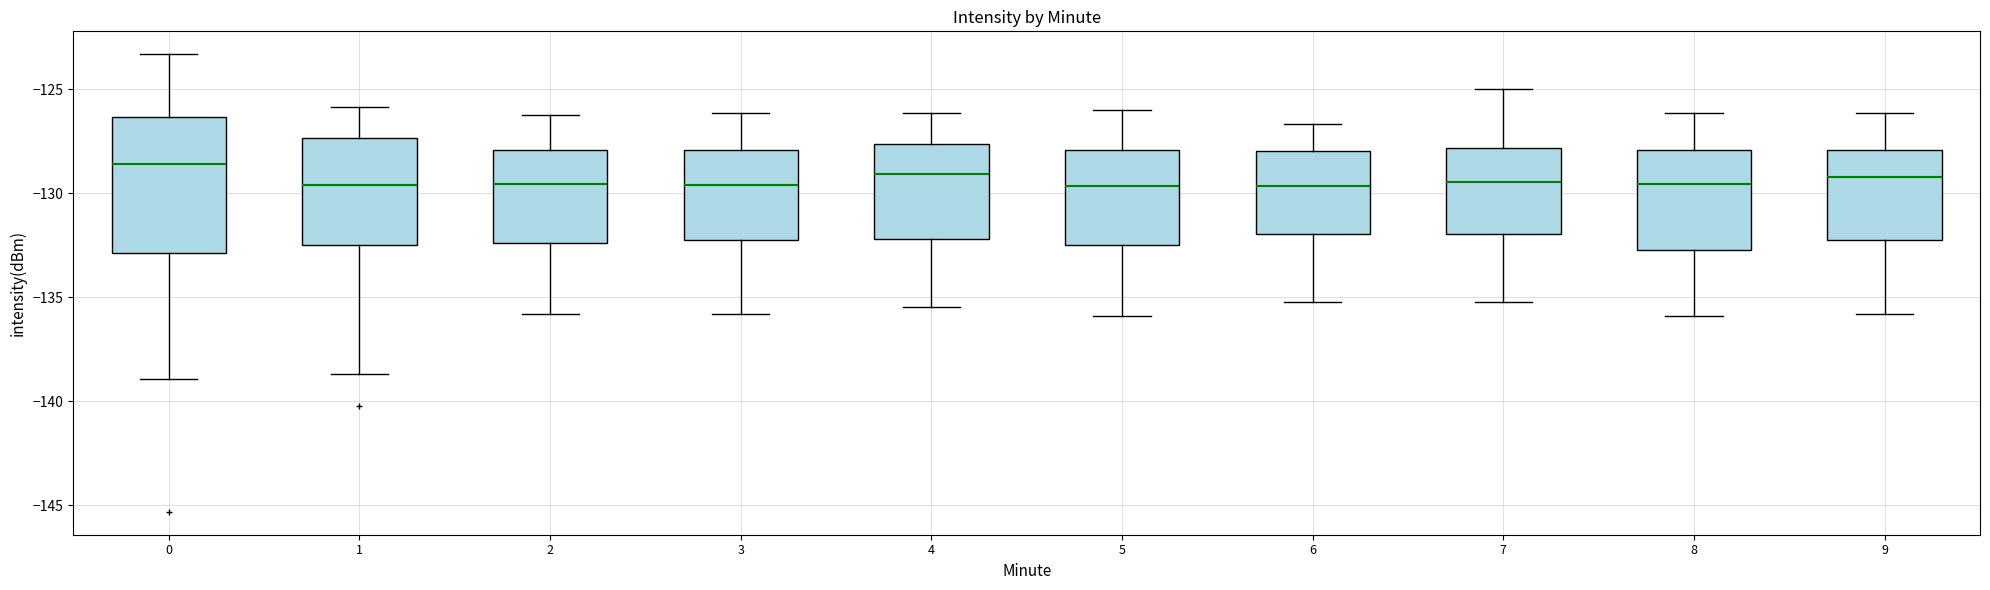

Reading left to right, transcribe this box plot: for each box, give where its median line is, the range the box spans, and where its two whiskers end, as read against the y-axis. The values are not printed on the chart, so give them approximately, as read against the axis.

0: median -128.5, box -133.0 to -126.5, whiskers -139.0 to -123.5
1: median -129.5, box -132.5 to -127.5, whiskers -138.5 to -126.0
2: median -129.5, box -132.5 to -128.0, whiskers -136.0 to -126.0
3: median -129.5, box -132.0 to -128.0, whiskers -136.0 to -126.0
4: median -129.0, box -132.0 to -127.5, whiskers -135.5 to -126.0
5: median -129.5, box -132.5 to -128.0, whiskers -136.0 to -126.0
6: median -129.5, box -132.0 to -128.0, whiskers -135.0 to -126.5
7: median -129.5, box -132.0 to -128.0, whiskers -135.0 to -125.0
8: median -129.5, box -132.5 to -128.0, whiskers -136.0 to -126.0
9: median -129.0, box -132.0 to -128.0, whiskers -136.0 to -126.0